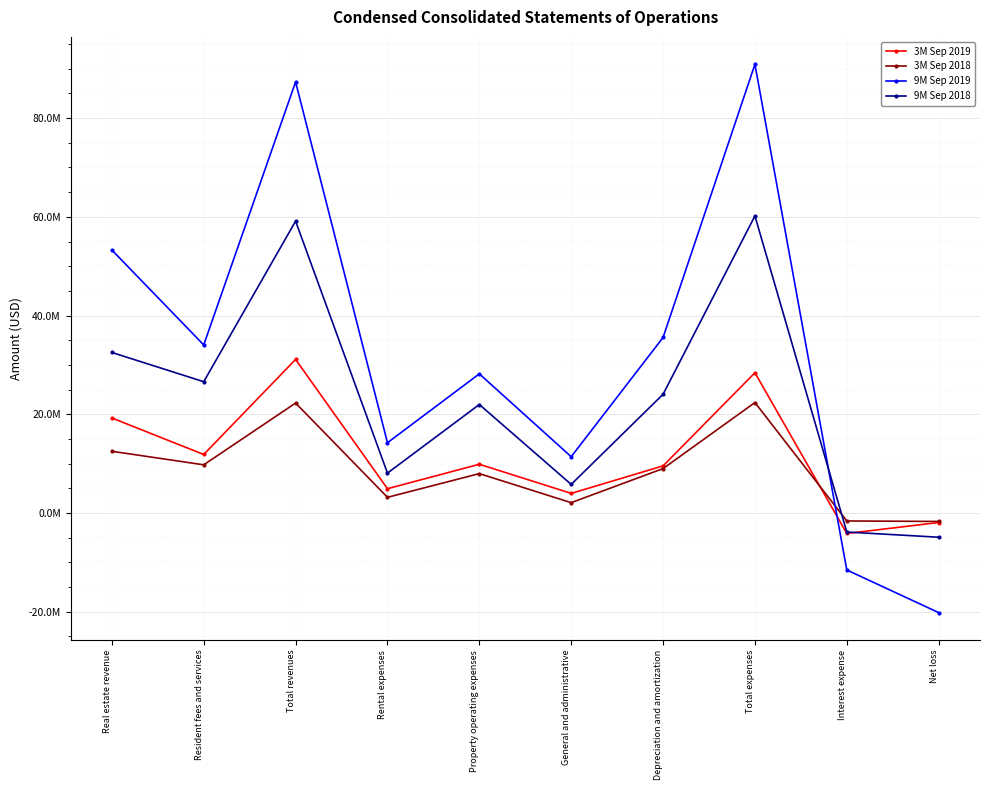

What are all the series names shown in the legend?

3M Sep 2019, 3M Sep 2018, 9M Sep 2019, 9M Sep 2018